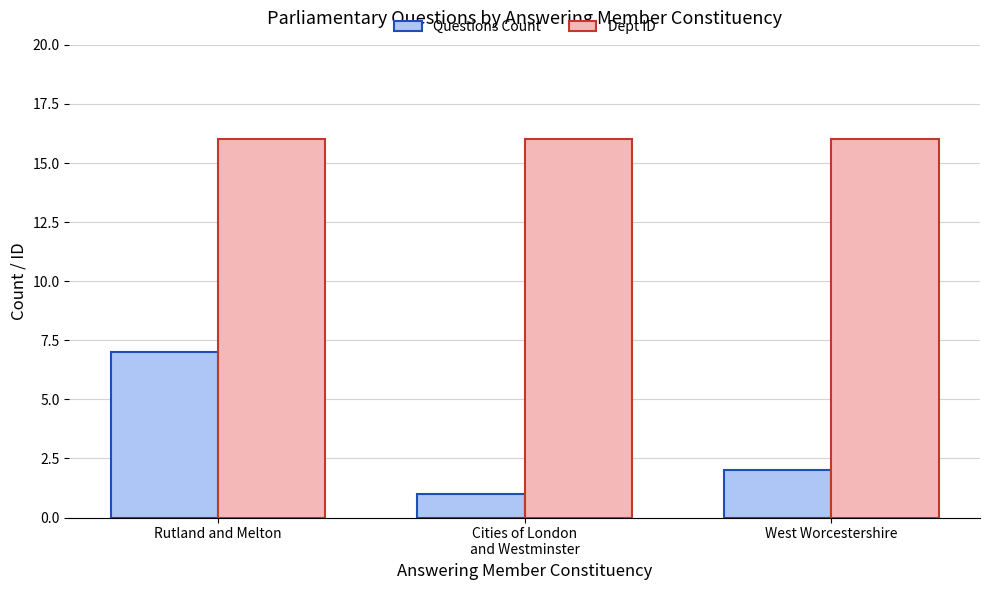

What is the total value across all series at West Worcestershire?

18